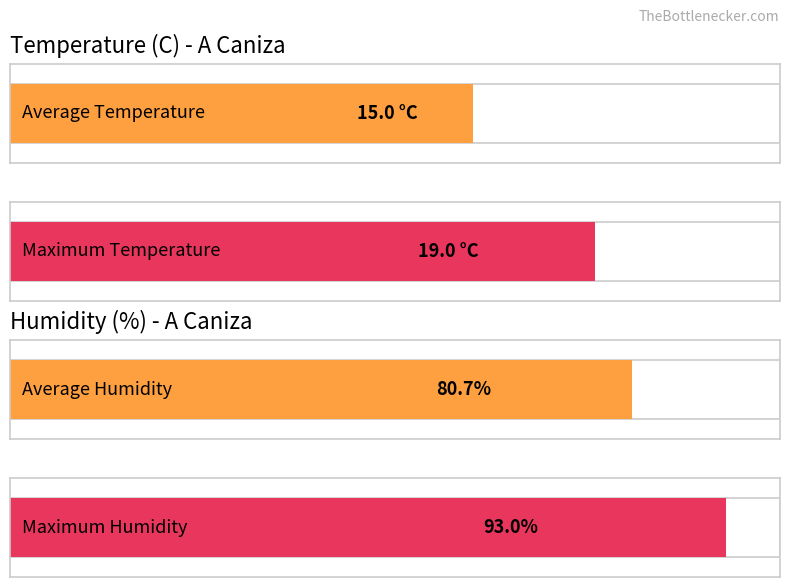

Is the value of Humidity (%) at 21:00 greater than the value of Temperature (C) at 04:00?

Yes